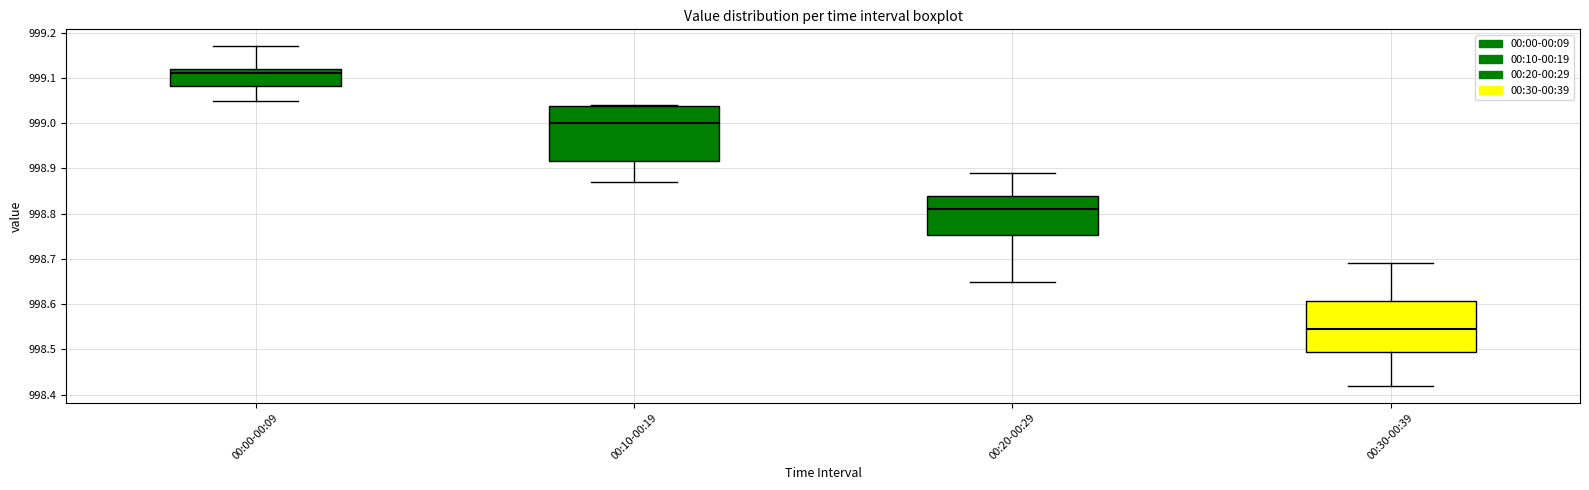

Which box's median line is the lowest?

00:30-00:39